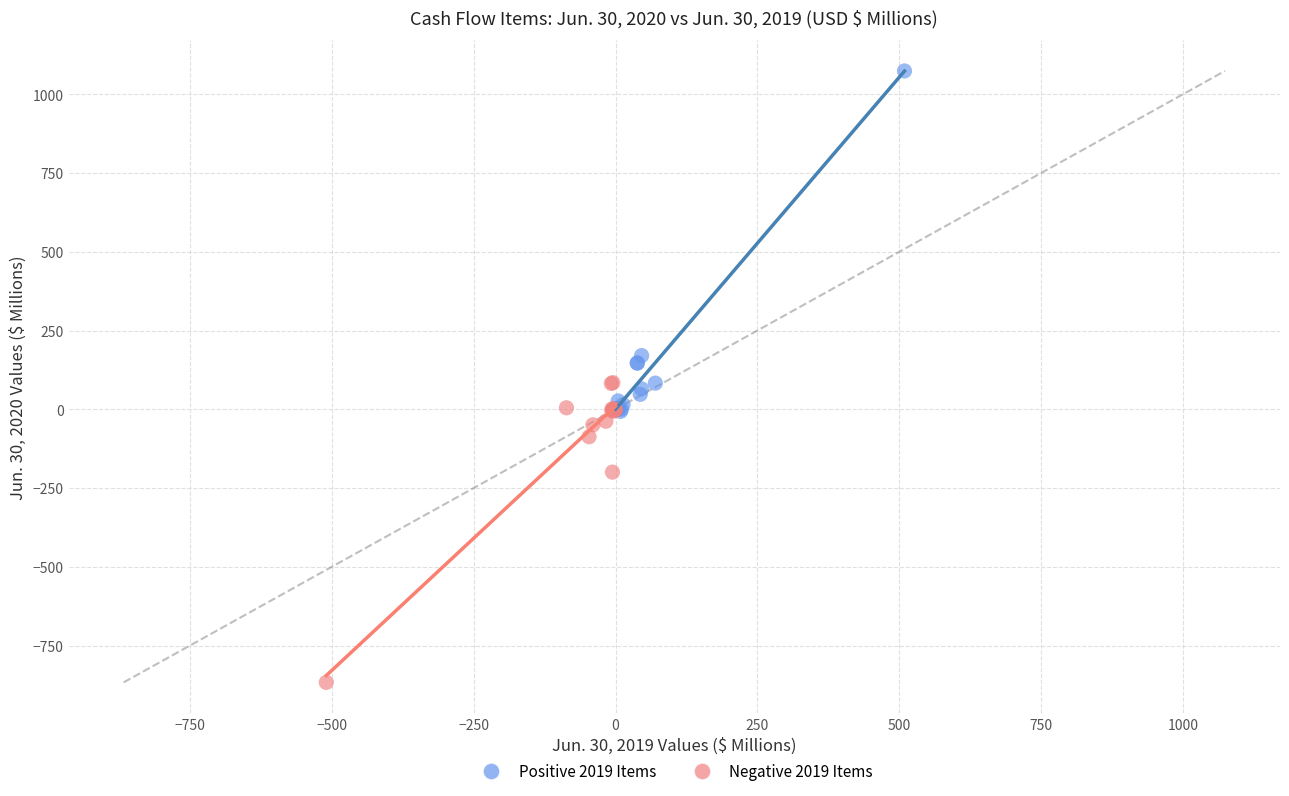

Which series reaches the minimum Y coordinate?

Negative 2019 Items